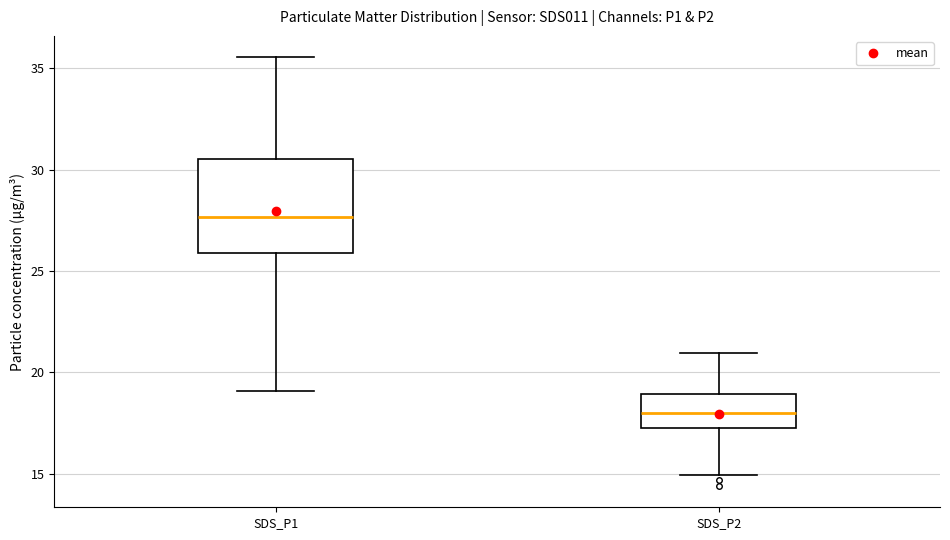

Which box is the tallest, from its lower edge to its upper edge?

SDS_P1